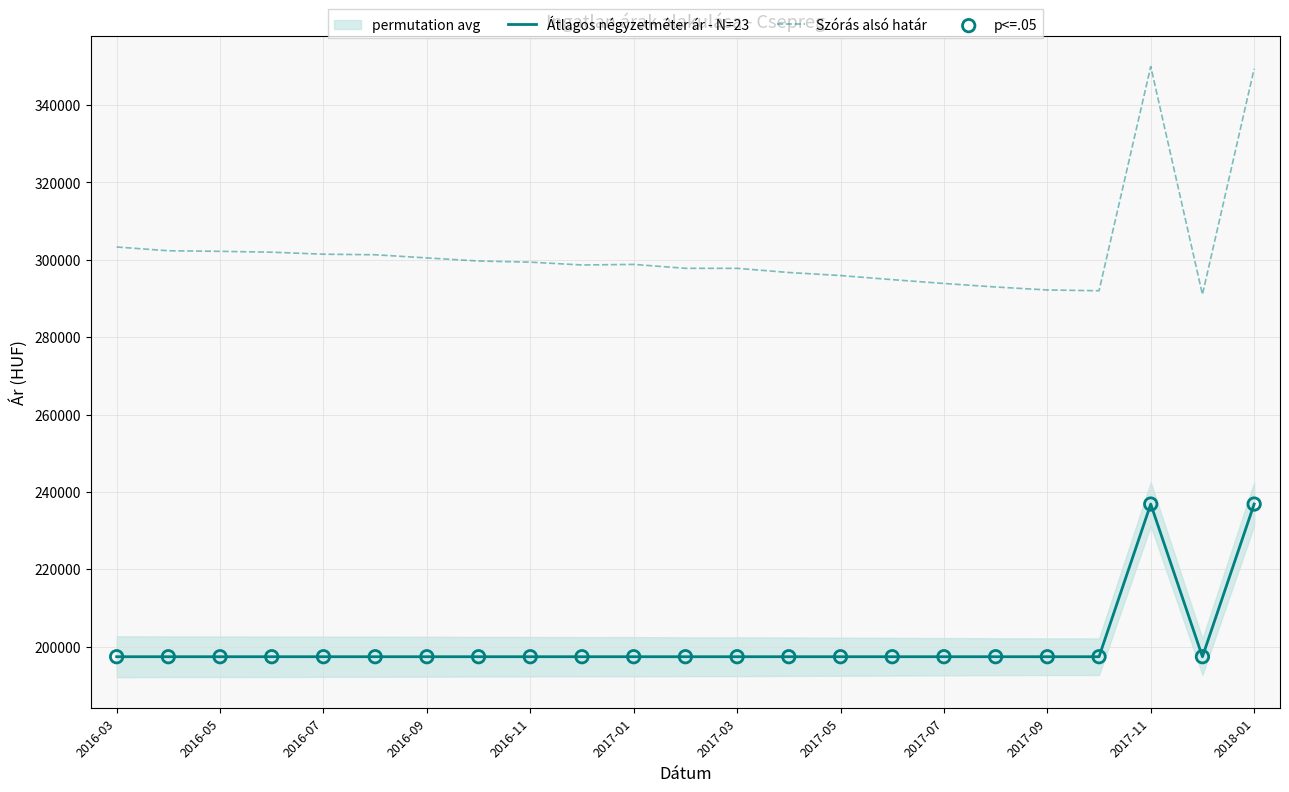

Which series reaches the minimum Y coordinate?

Átlagos négyzetméter ár - N=23